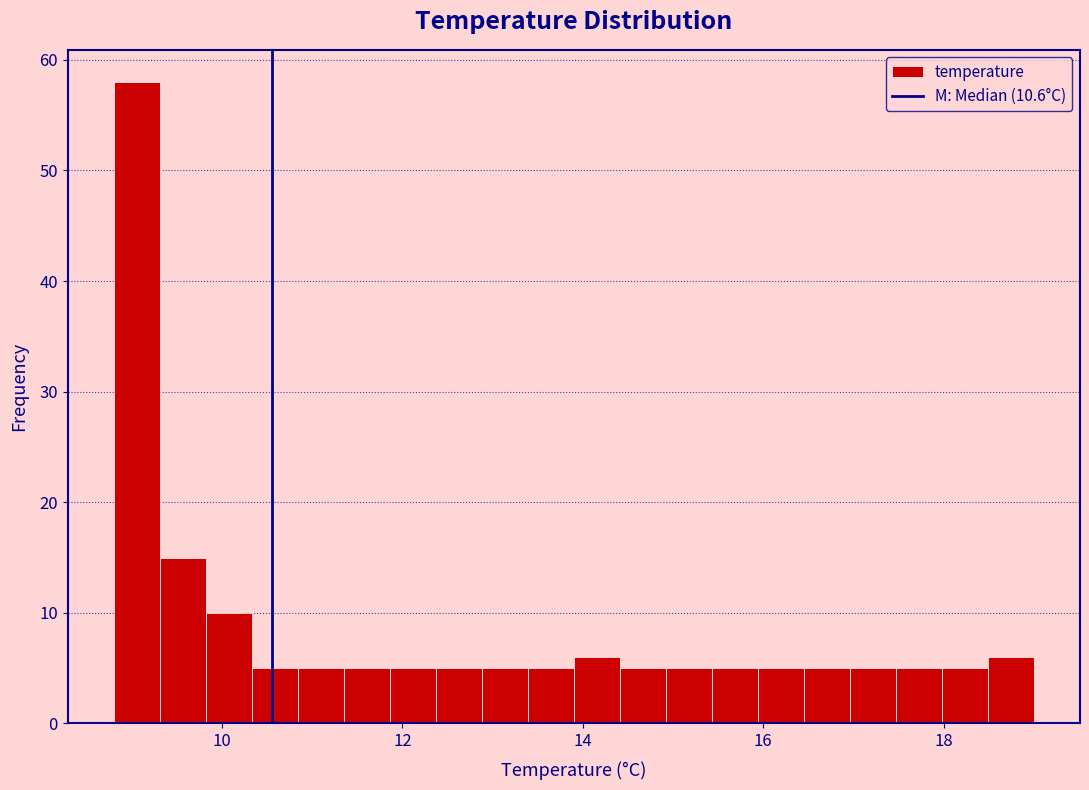

Read against the x-axis, roughly where is the centre of the tallest bar?

9.0